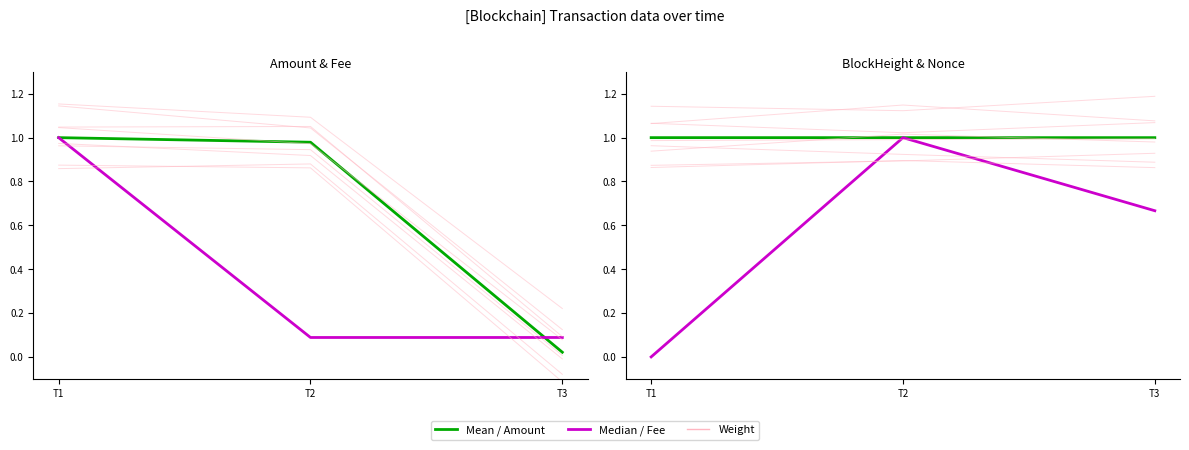

Read the BlockHeight (norm) value at T1.

1.0